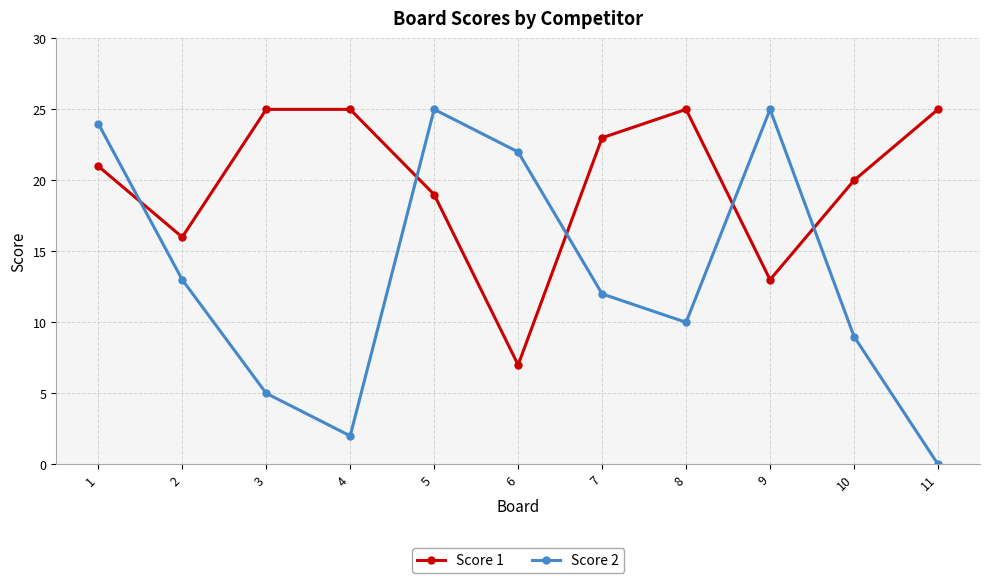

How many positive values does the Score 2 series have?

10